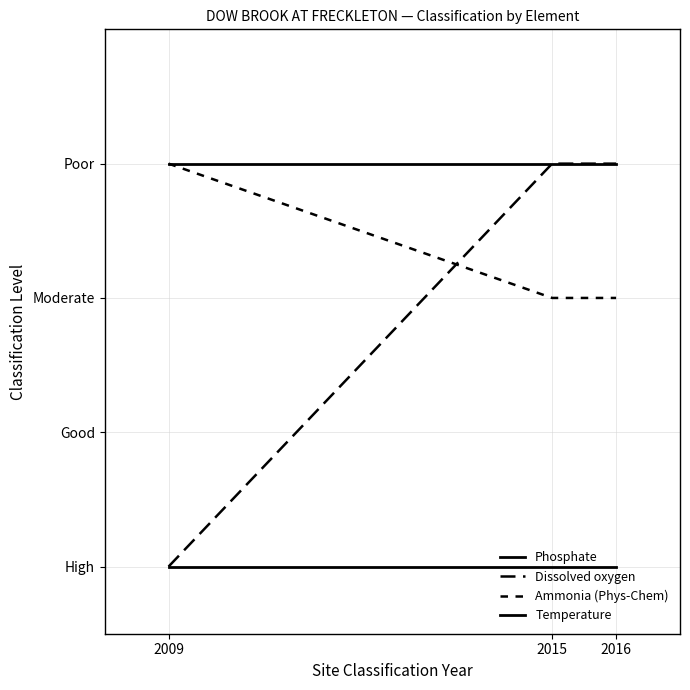

Is this an area chart (filled region under the line)?

No